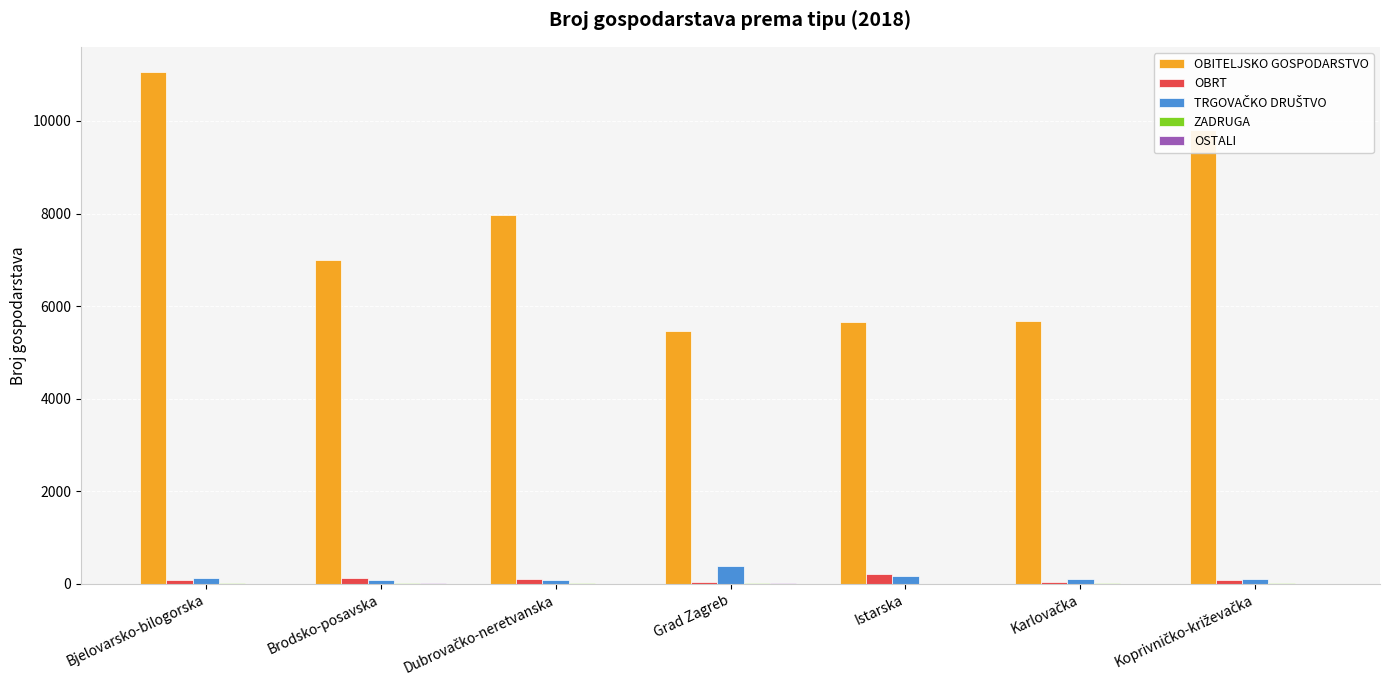

How many data points does each series have?

7